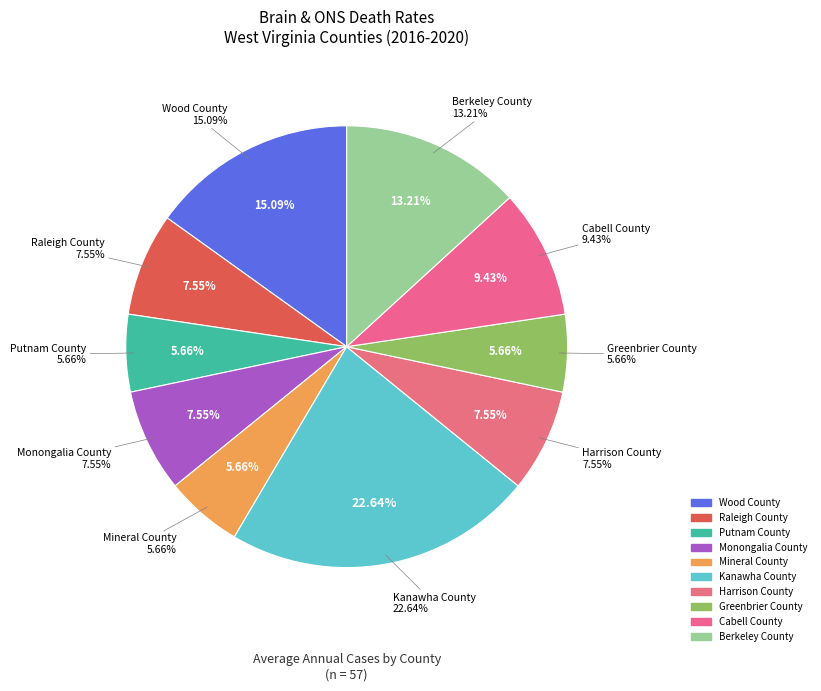

To the nearest percent, what is the average slice percentage?

10%